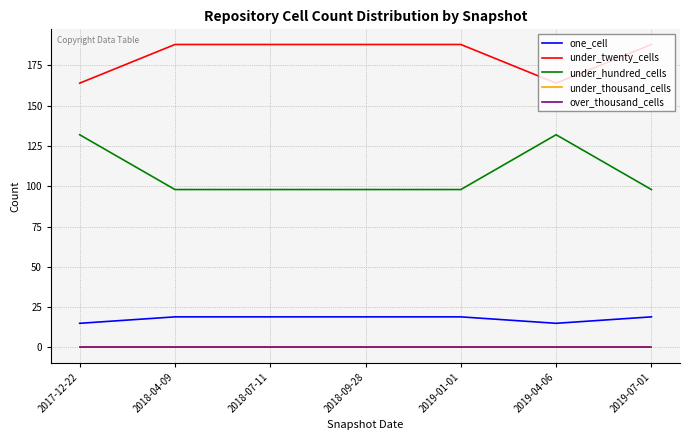

What is the average value of the under_twenty_cells series?

181